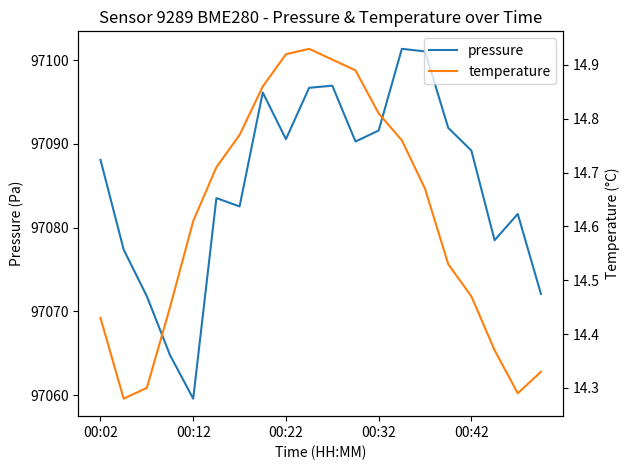

The value of pressure at 00:22 is 142232.4. True or false?

False